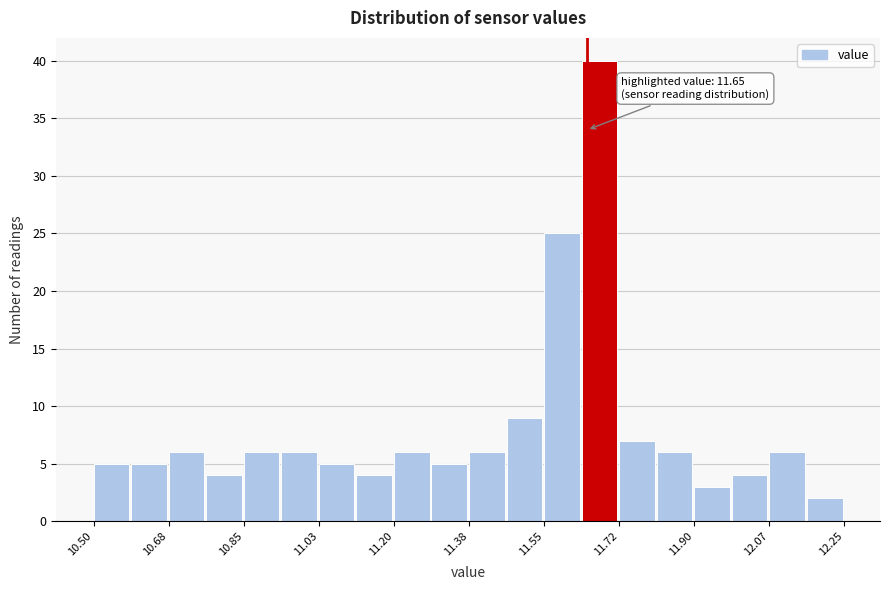

Over which range of the x-axis is the bar tallest?

11.64 to 11.72